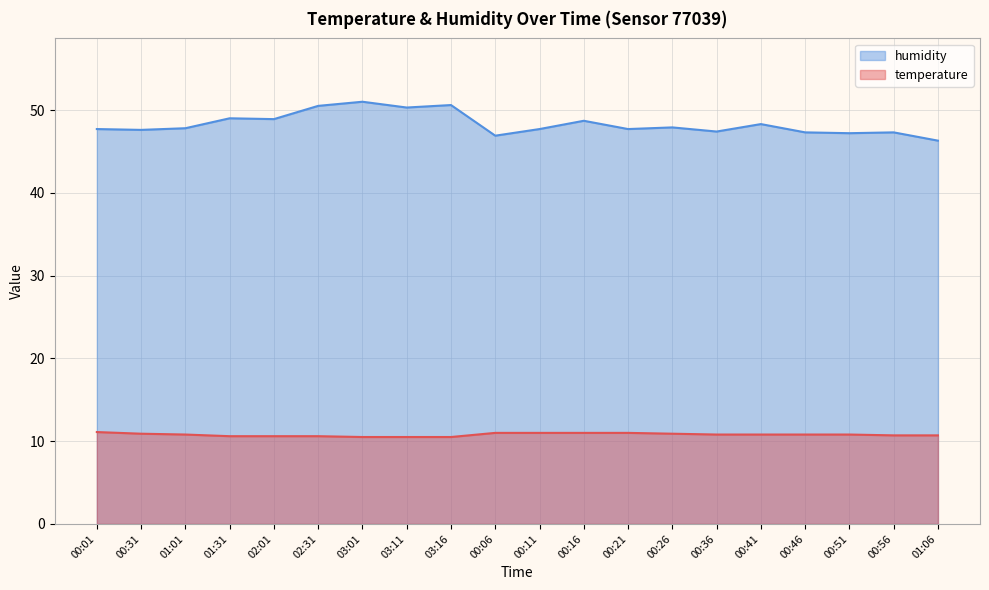

True or false: temperature and humidity intersect in this chart.

False